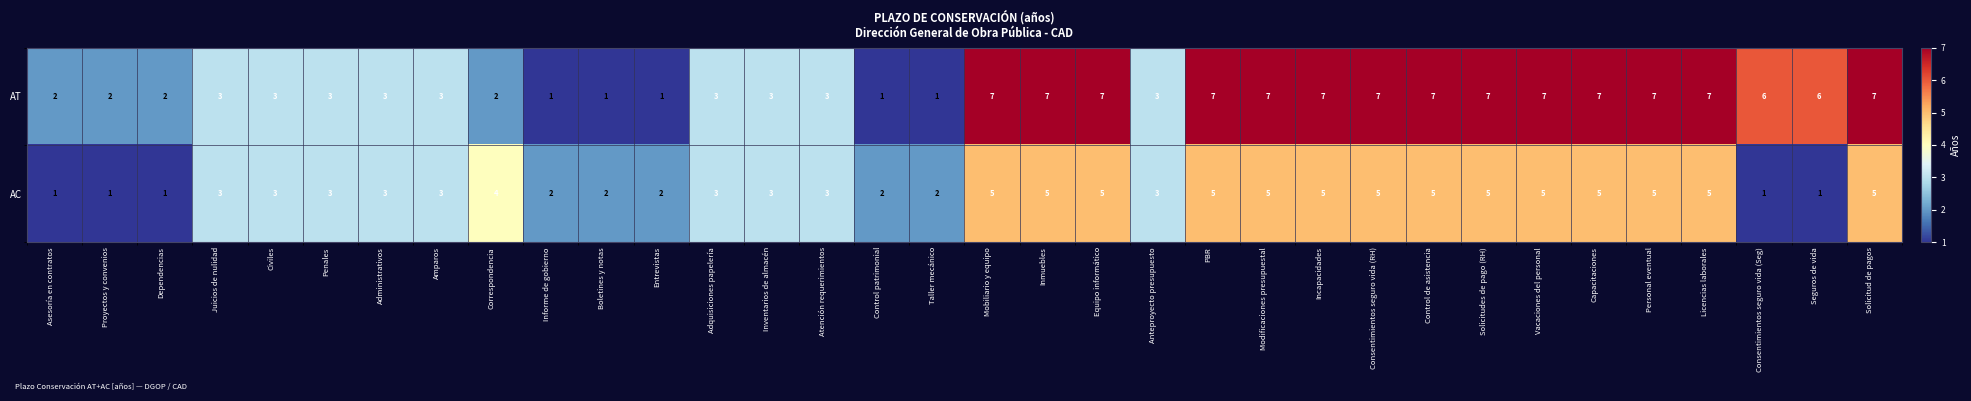

Which series has the widest spread of values?

AT